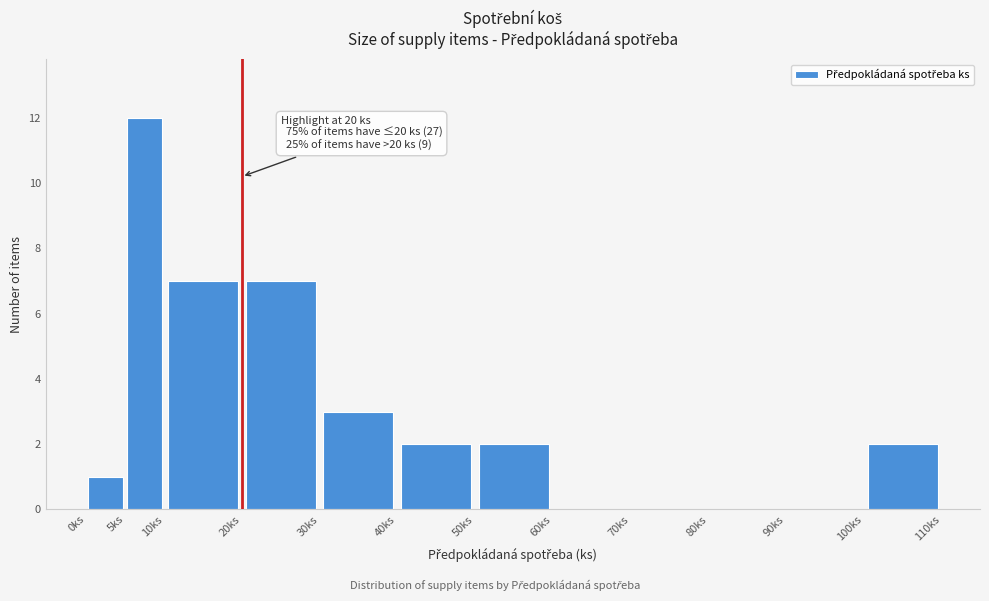

Which range on the x-axis has the tallest bar?

5 to 10